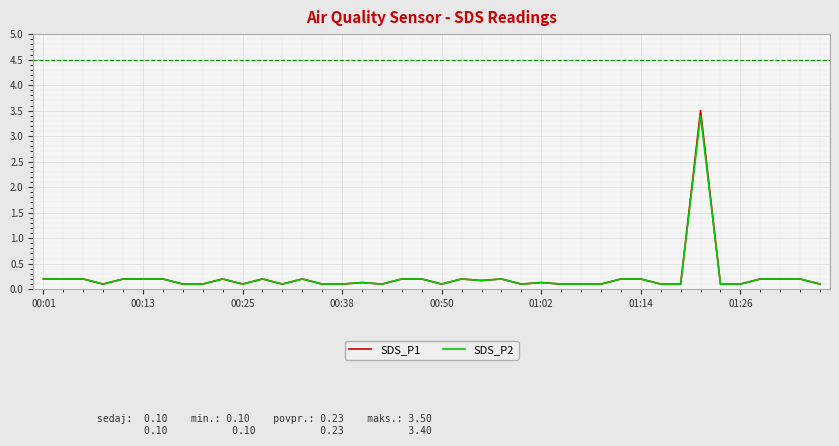

Reading left to right, what are all the values shown in this chart?

SDS_P1: 0.2	0.2	0.2	0.1	0.2	0.2	0.2	0.1	0.1	0.2	0.1	0.2	0.1	0.2	0.1	0.1	0.1	0.1	0.2	0.2	0.1	0.2	0.2	0.2	0.1	0.1	0.1	0.1	0.1	0.2	0.2	0.1	0.1	3.5	0.1	0.1	0.2	0.2	0.2	0.1
SDS_P2: 0.2	0.2	0.2	0.1	0.2	0.2	0.2	0.1	0.1	0.2	0.1	0.2	0.1	0.2	0.1	0.1	0.1	0.1	0.2	0.2	0.1	0.2	0.2	0.2	0.1	0.1	0.1	0.1	0.1	0.2	0.2	0.1	0.1	3.4	0.1	0.1	0.2	0.2	0.2	0.1